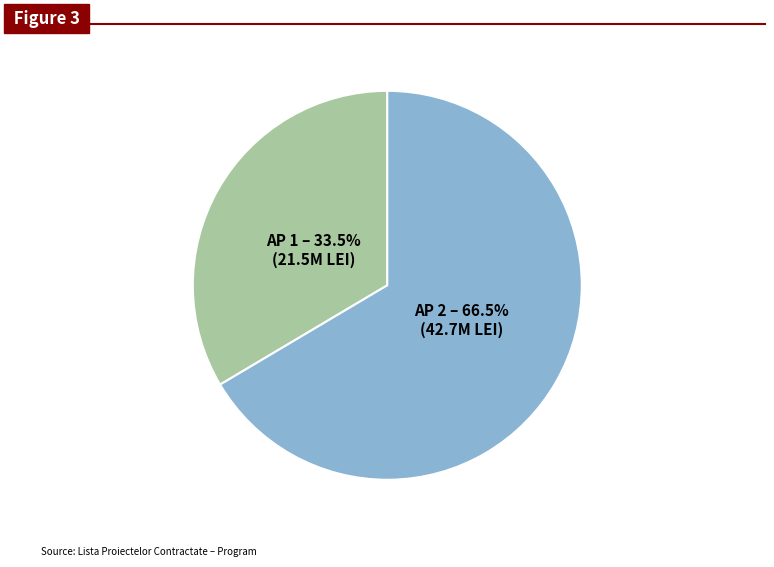

Does any single category account for the majority?

Yes